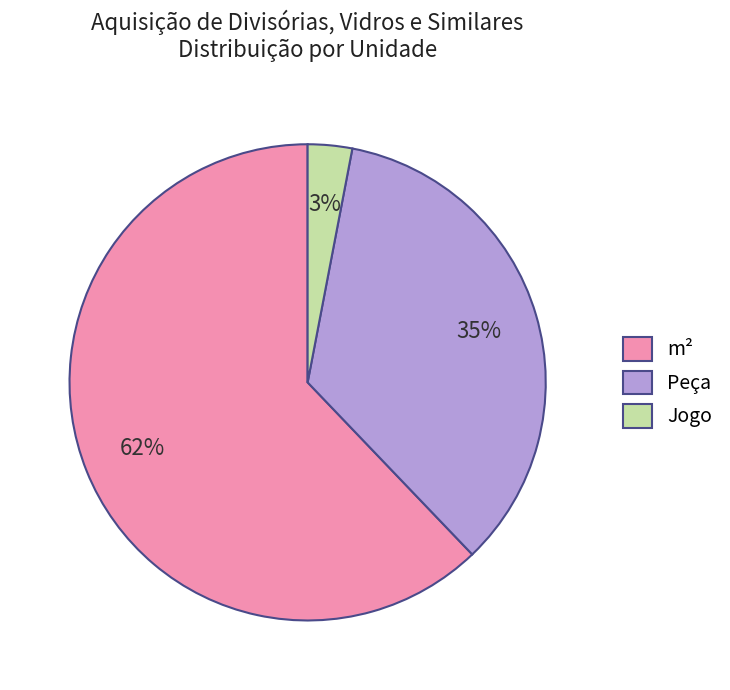

To the nearest percent, what is the average slice percentage?

33%